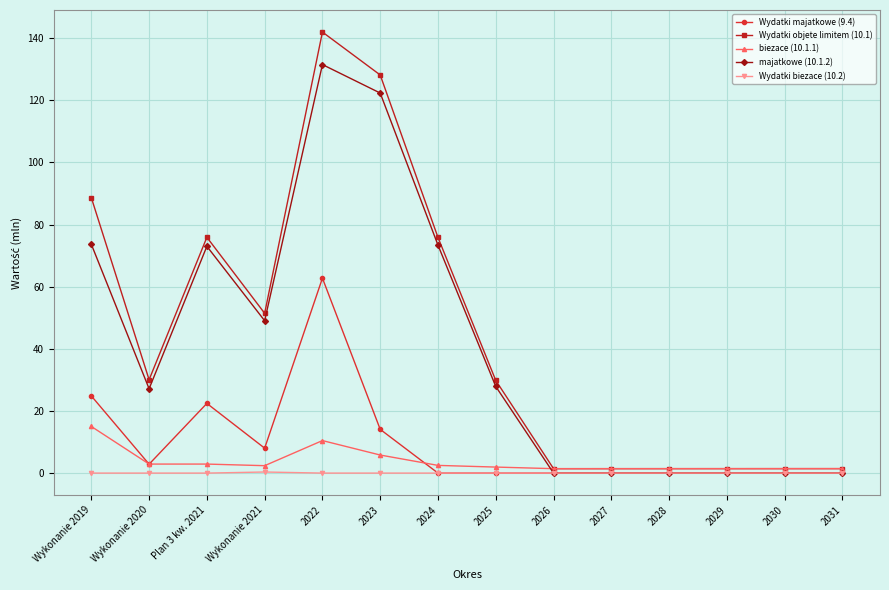

The majatkowe (10.1.2) series shows 122.3 at 2023. True or false?

True